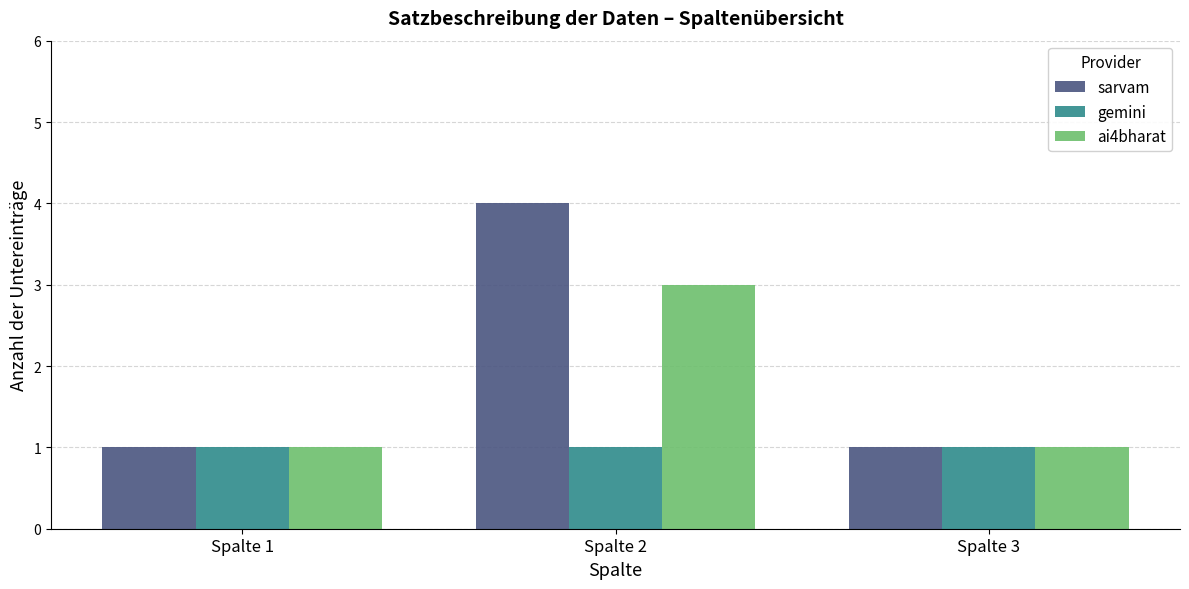

What is the difference between the maximum and minimum values in the ai4bharat series?

2